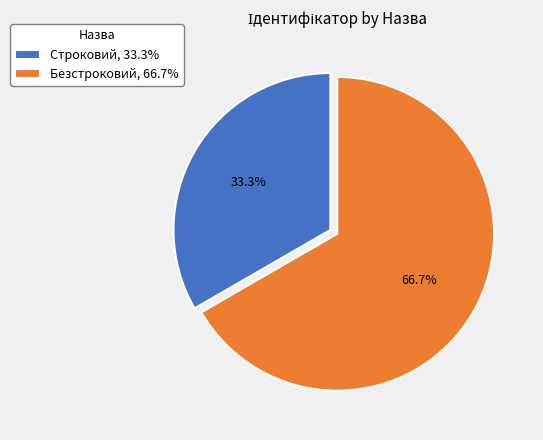

To the nearest percent, what is the combined percentage of Безстроковий and Строковий?

100%